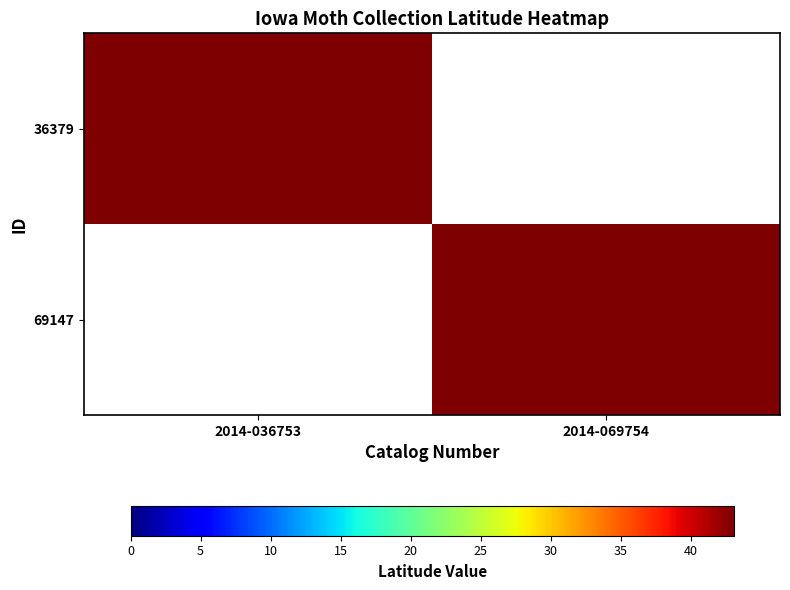

Reading left to right, list all the values displayed in this chart.

36379: 2014-036753=43.1	2014-069754=0.0
69147: 2014-036753=0.0	2014-069754=43.1